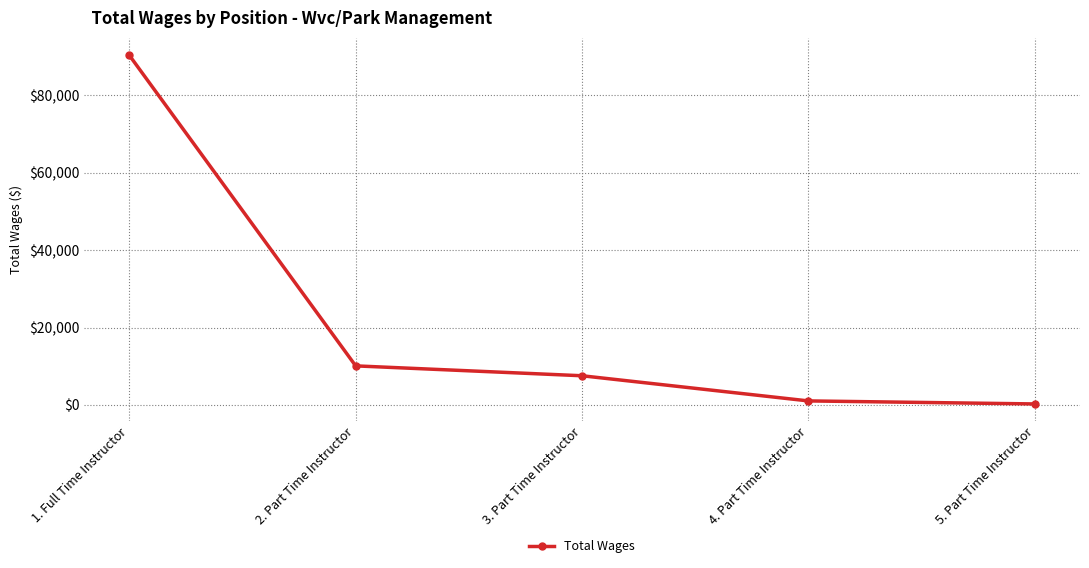

True or false: there are more than 2 points higher than both neighbors.

False